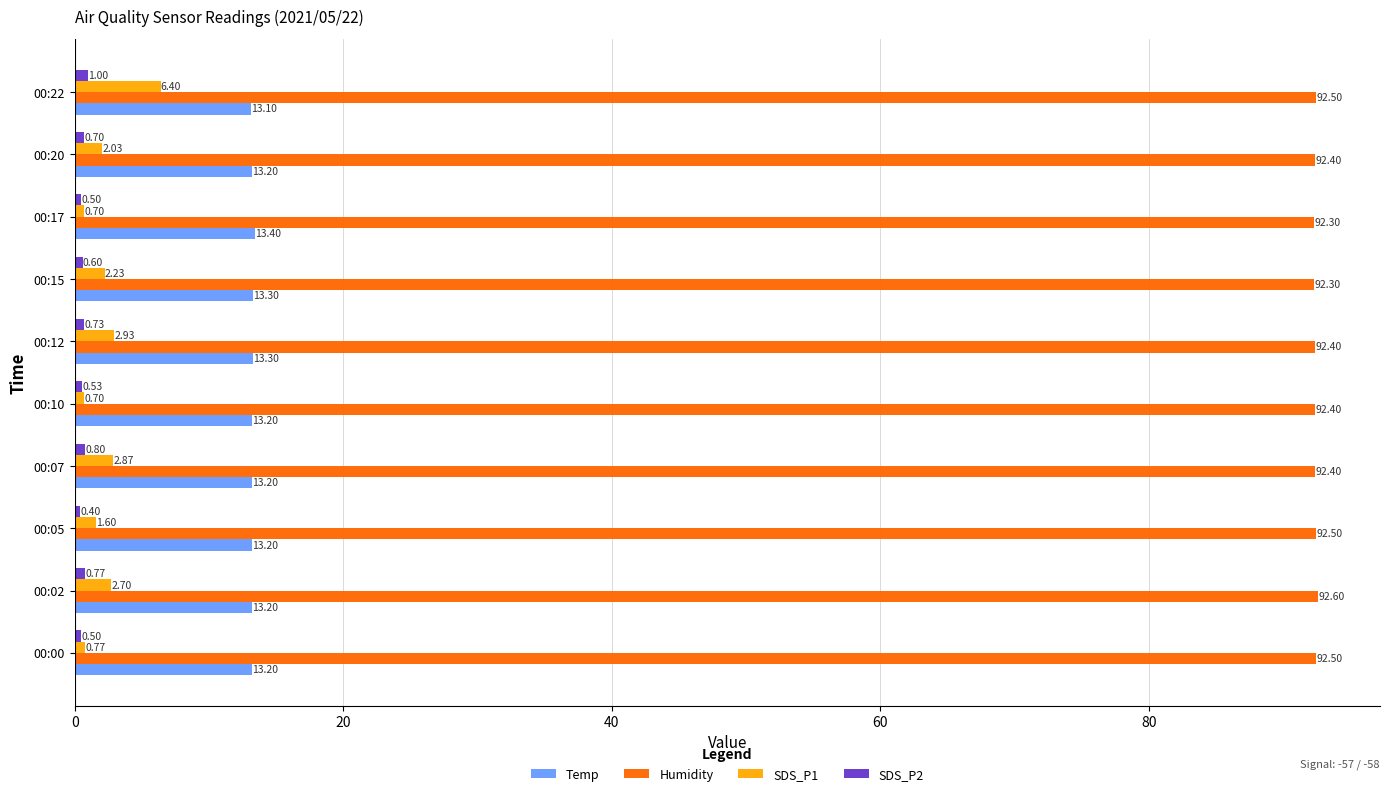

What is the sum of all Humidity values?

924.3